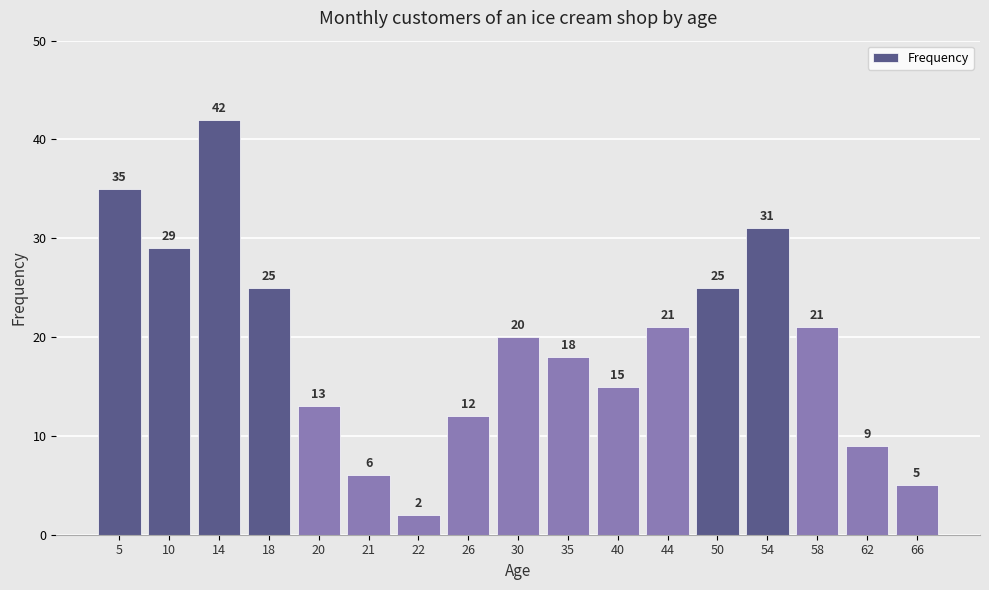

Reading left to right, transcribe all the data shown in this chart.

35	29	42	25	13	6	2	12	20	18	15	21	25	31	21	9	5